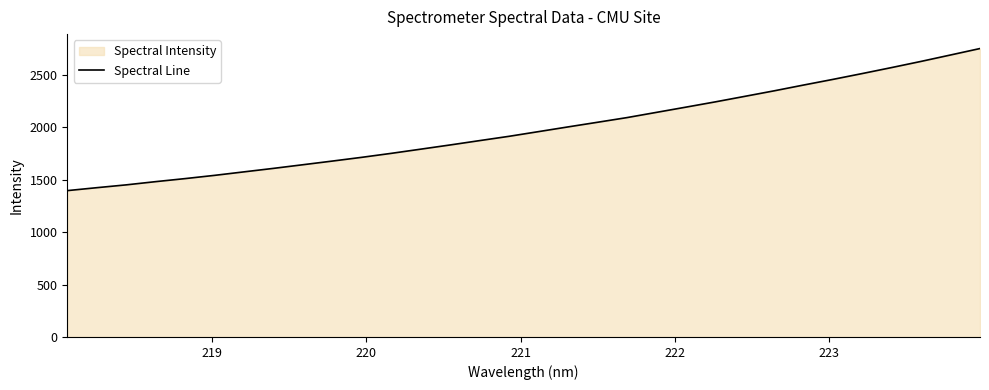

What is the greatest value displayed?

2751.6